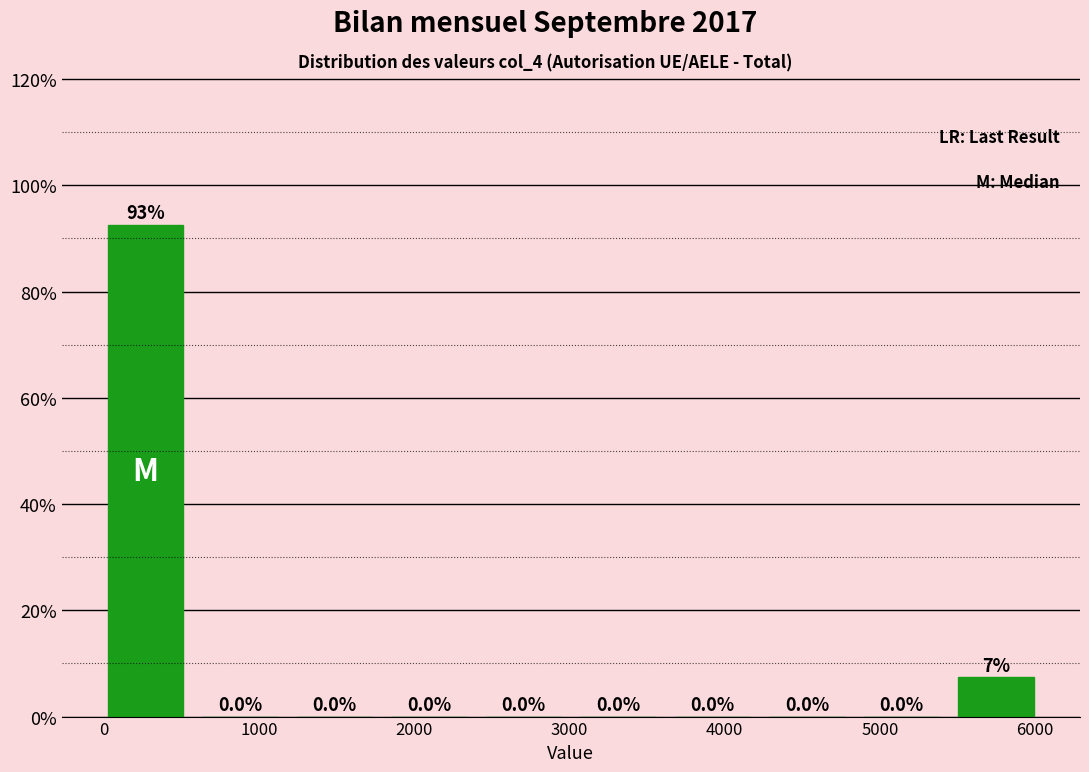

Which range on the x-axis has the tallest bar?

0 to 600